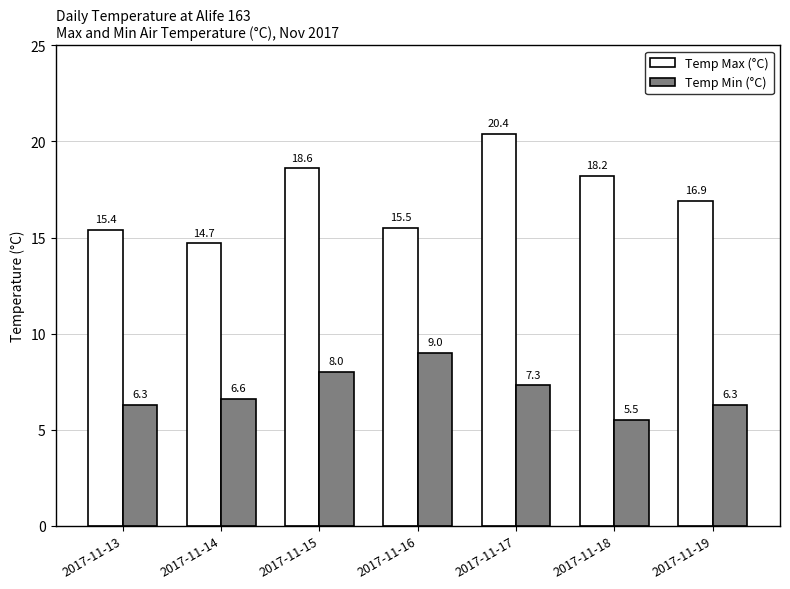

Which category has the highest value across all series?

2017-11-17